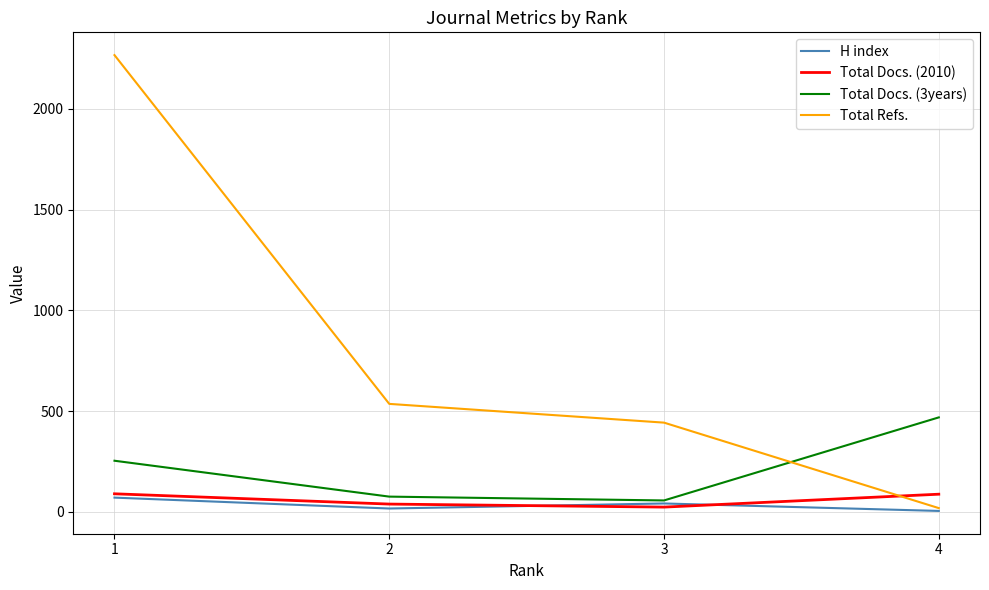

How many intersections are there between Total Docs. (2010) and Total Refs.?

1